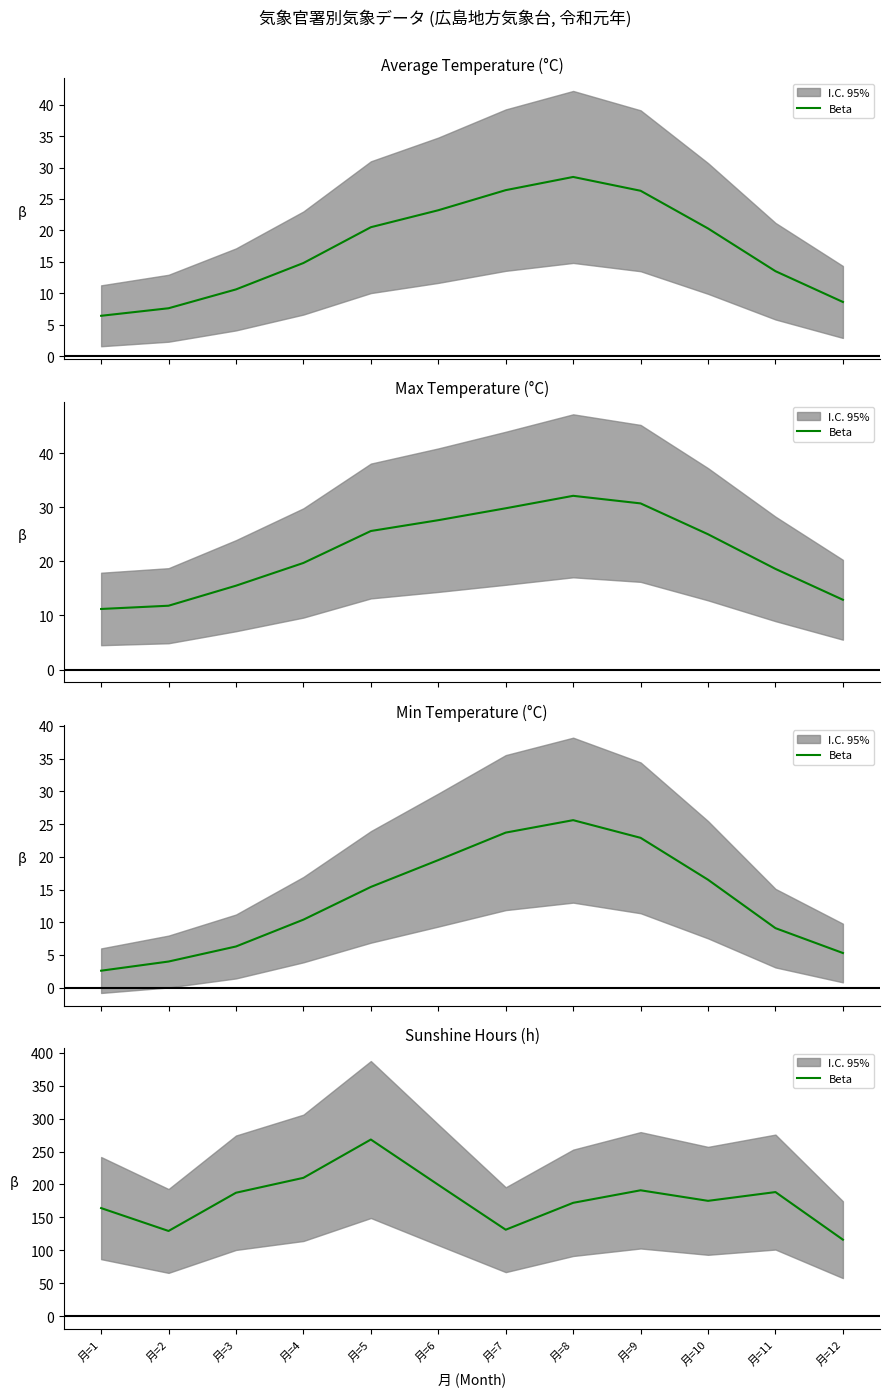

Reading right to left, transcribe all the data shown in this chart.

116.3	188.5	175.2	191.2	172.2	131.4	199.5	268.2	210.1	187.5	129.5	164.2